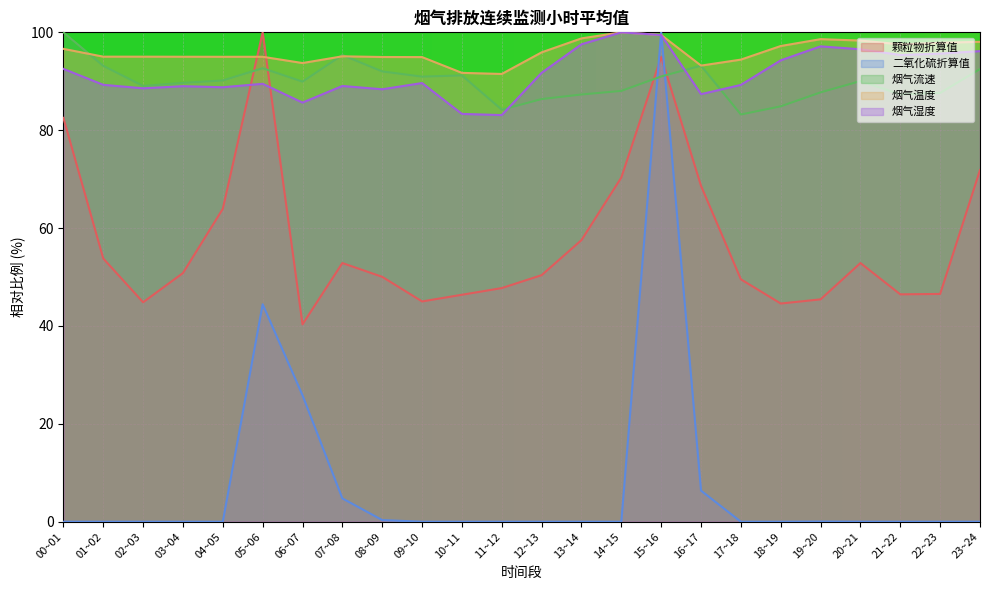

Which category has the lowest value across all series?

00~01